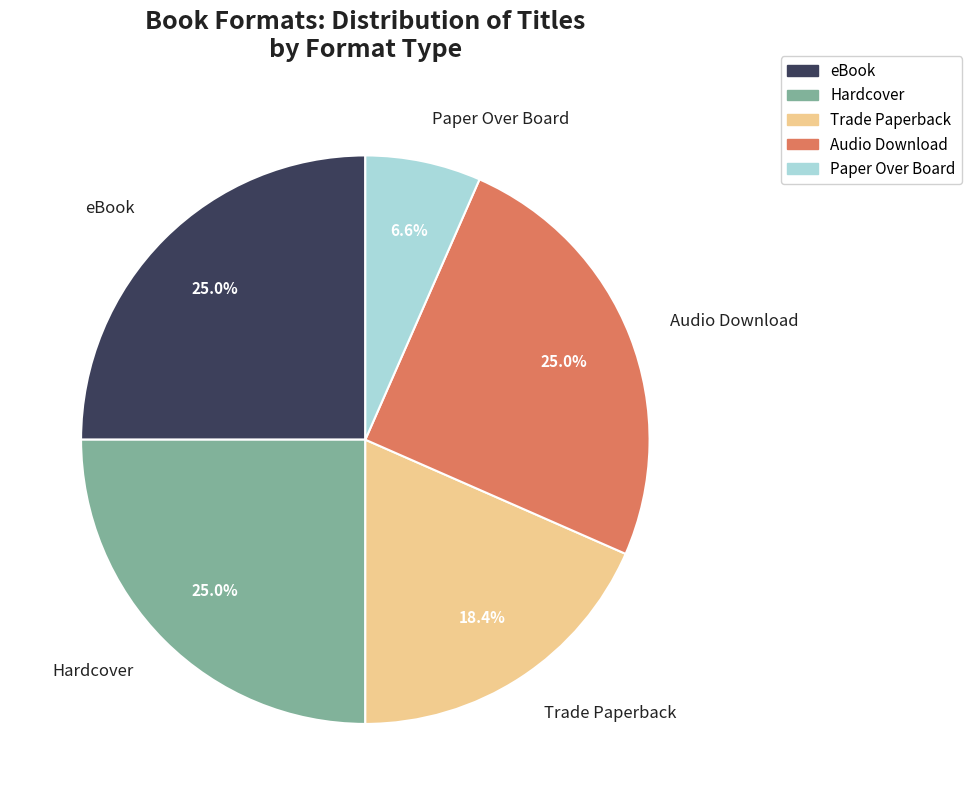

Does any single category account for the majority?

No